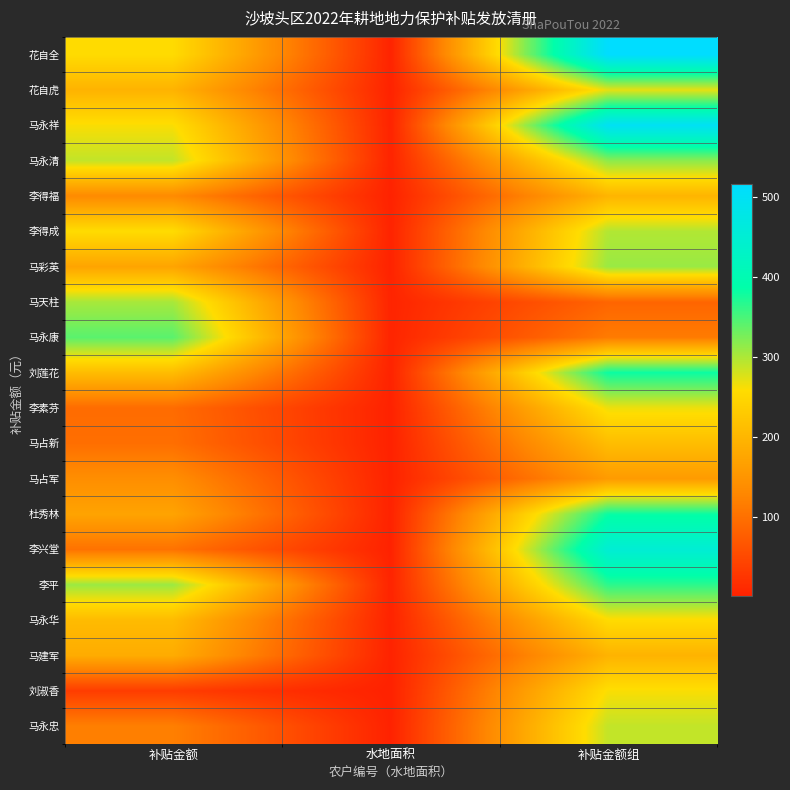

Reading left to right, list all the values displayed in this chart.

花自全: 补贴金额=256.1	水地面积=3.4	补贴金额组=516.8
花自虎: 补贴金额=195.3	水地面积=2.6	补贴金额组=272.1
马永祥: 补贴金额=261.4	水地面积=3.4	补贴金额组=499.3
马永清: 补贴金额=289.6	水地面积=3.8	补贴金额组=316.9
李得福: 补贴金额=134.5	水地面积=1.8	补贴金额组=197.6
李得成: 补贴金额=256.9	水地面积=3.4	补贴金额组=297.9
马彩英: 补贴金额=173.3	水地面积=2.3	补贴金额组=310.1
马天柱: 补贴金额=303.2	水地面积=4.0	补贴金额组=85.9
马永康: 补贴金额=342.0	水地面积=4.5	补贴金额组=114.0
刘莲花: 补贴金额=209.0	水地面积=2.8	补贴金额组=382.3
李素芬: 补贴金额=94.2	水地面积=1.2	补贴金额组=267.5
马占新: 补贴金额=98.0	水地面积=1.3	补贴金额组=210.5
马占军: 补贴金额=139.8	水地面积=1.8	补贴金额组=158.8
杜秀林: 补贴金额=171.8	水地面积=2.3	补贴金额组=383.0
李兴堂: 补贴金额=102.6	水地面积=1.4	补贴金额组=451.4
李平: 补贴金额=309.3	水地面积=4.1	补贴金额组=365.6
马永华: 补贴金额=207.5	水地面积=2.7	补贴金额组=256.1
马建军: 补贴金额=184.7	水地面积=2.4	补贴金额组=195.3
刘淑香: 补贴金额=35.0	水地面积=0.5	补贴金额组=261.4
马永忠: 补贴金额=119.3	水地面积=1.6	补贴金额组=289.6